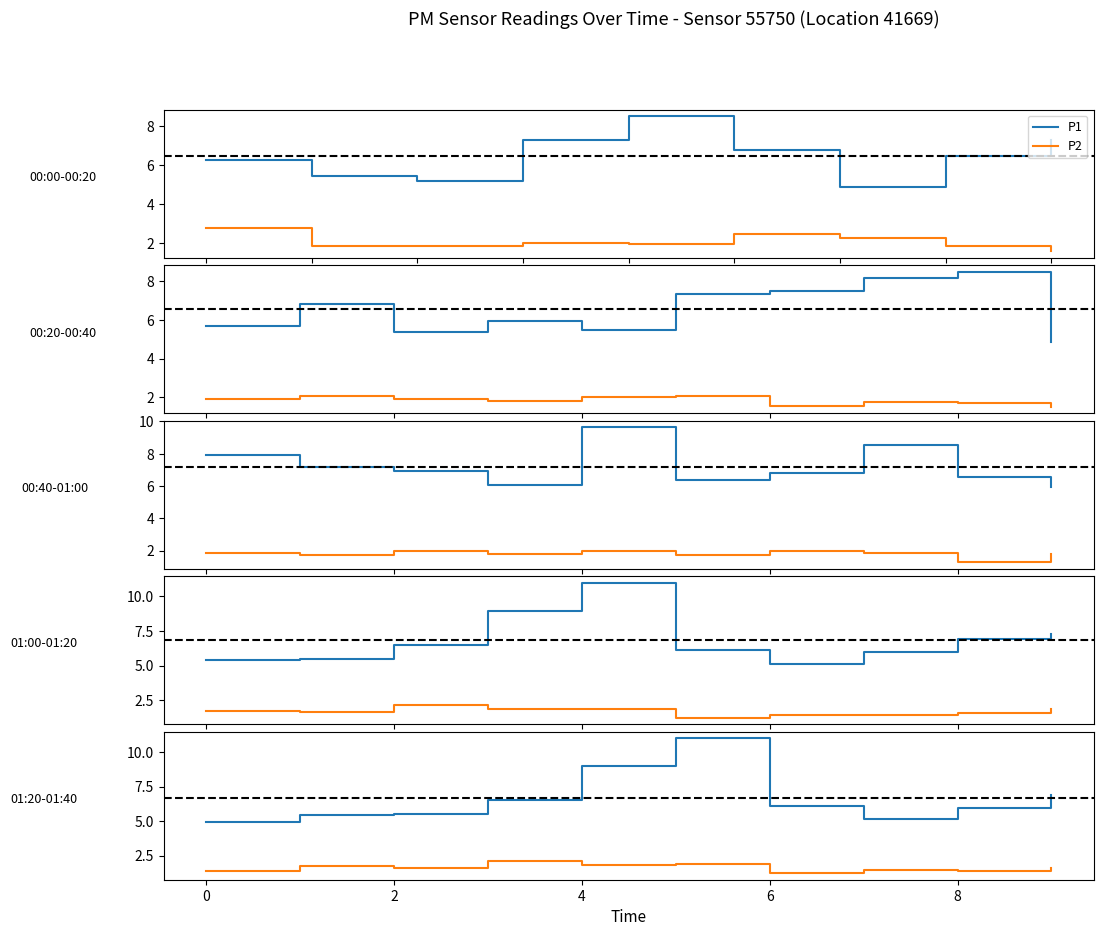

List the series in order of their overall mean, highest first.

P1, P2